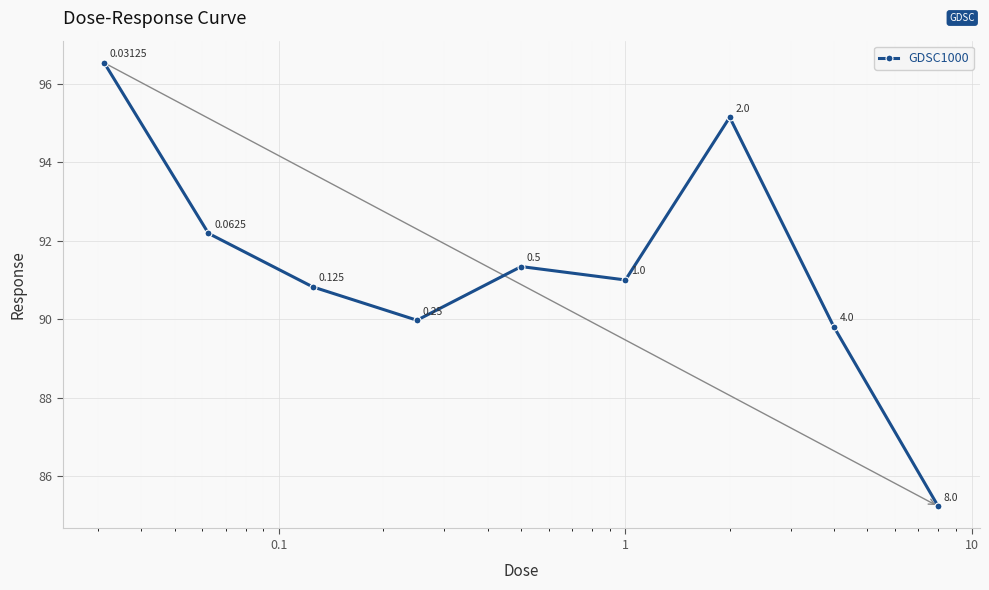

What is the difference between the maximum and minimum values?

11.3